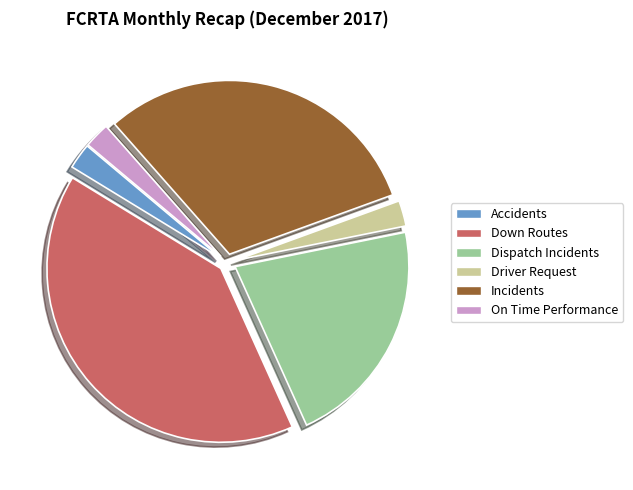

Is it true that On Time Performance is 2% of the pie?

True